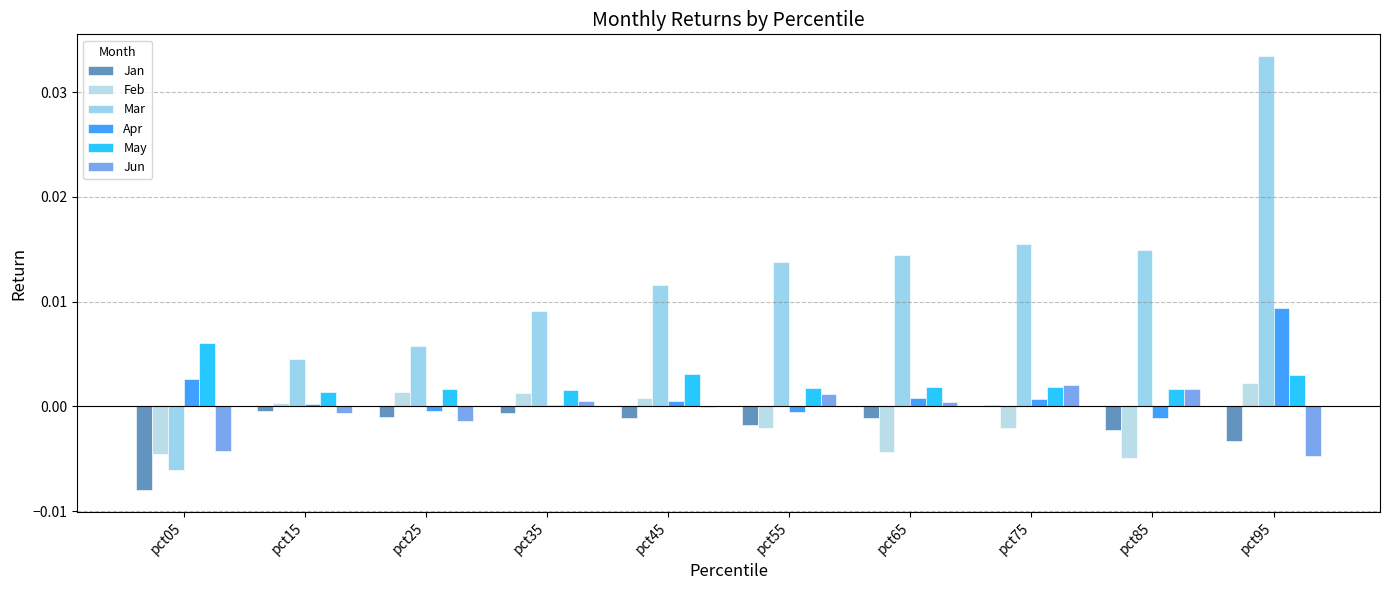

The Apr series shows 0.0 at pct65. True or false?

True